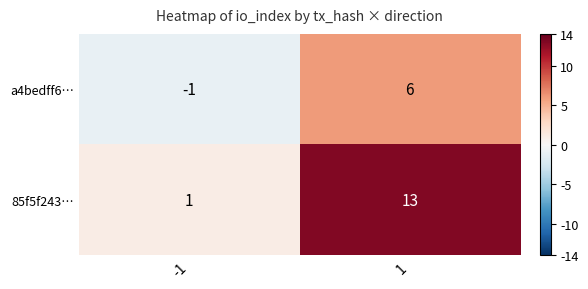

What is the sum of the a4bedff6… values at 1 and -1?

5